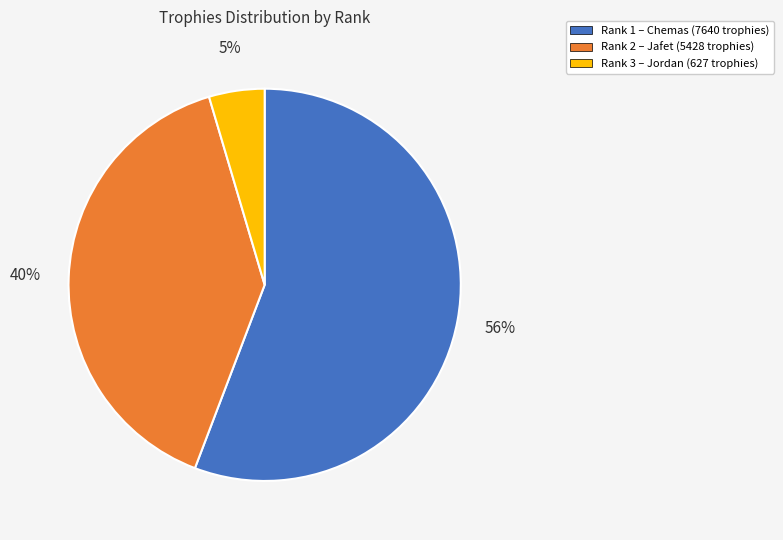

To the nearest percent, what is the average slice percentage?

33%